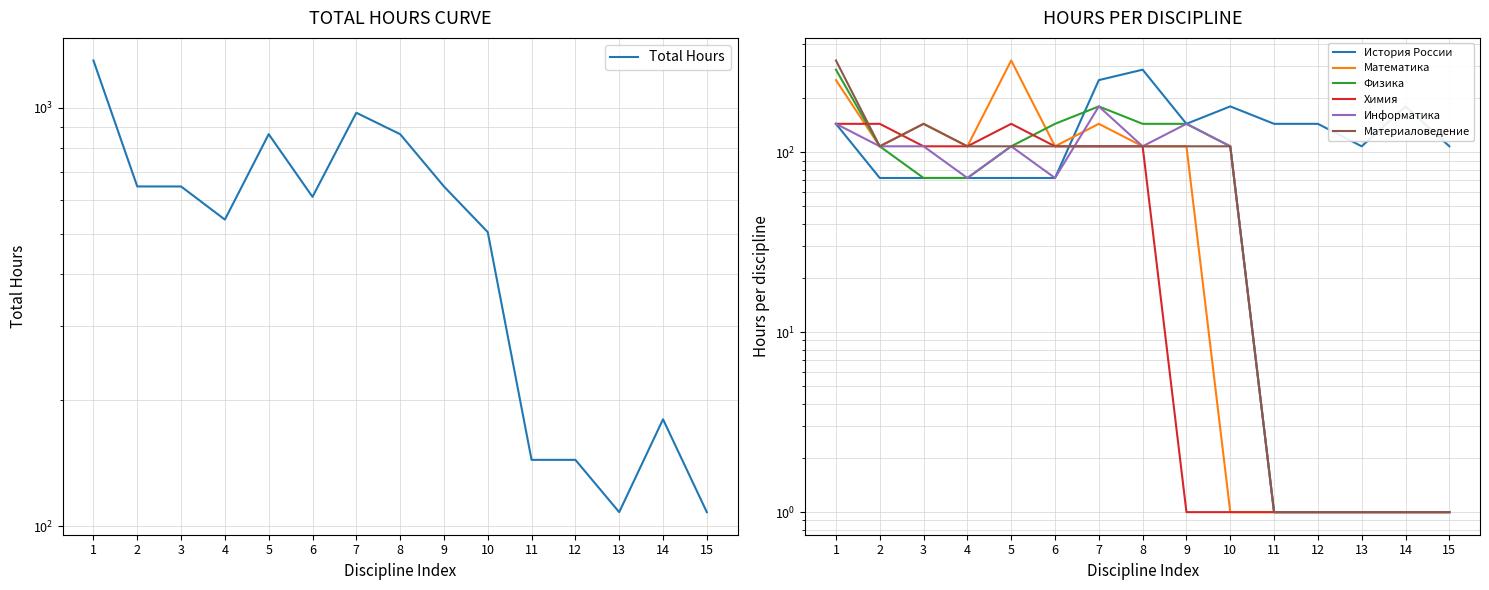

What is the difference between the maximum and minimum values in the Материаловедение series?

323